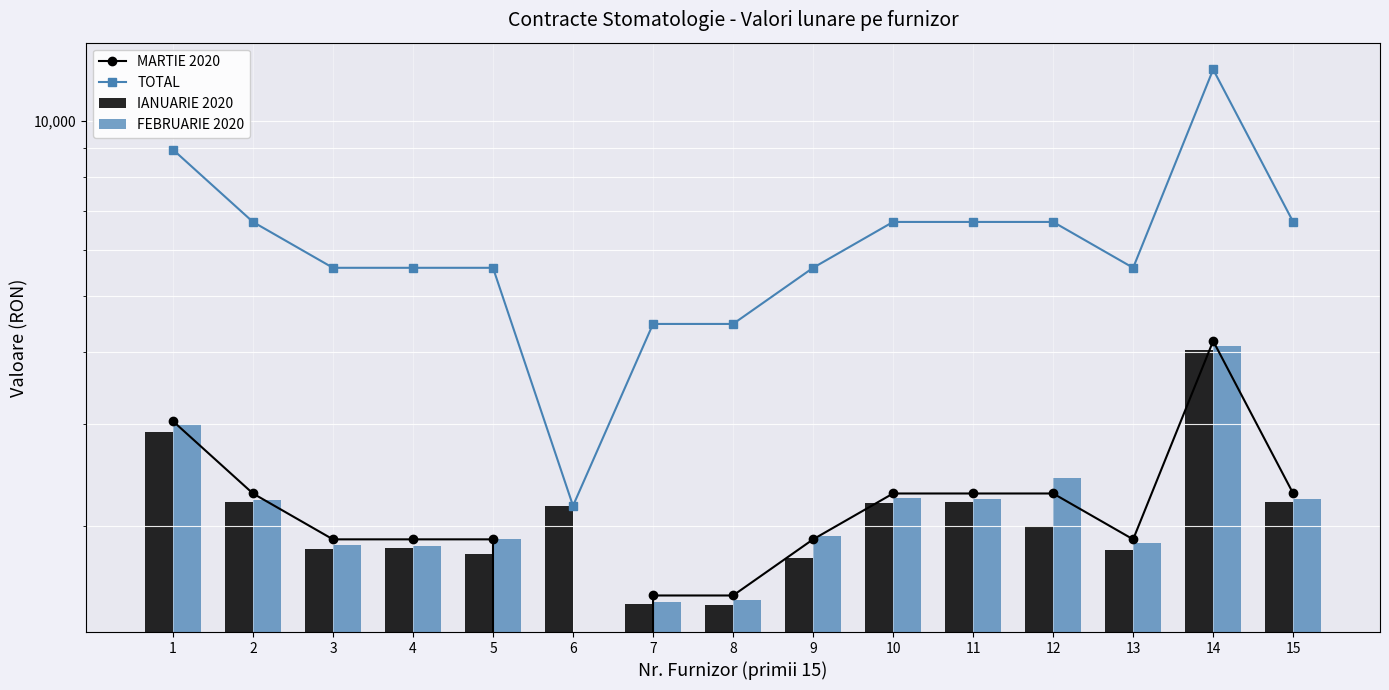

Which label corresponds to the smallest value in the chart?

6